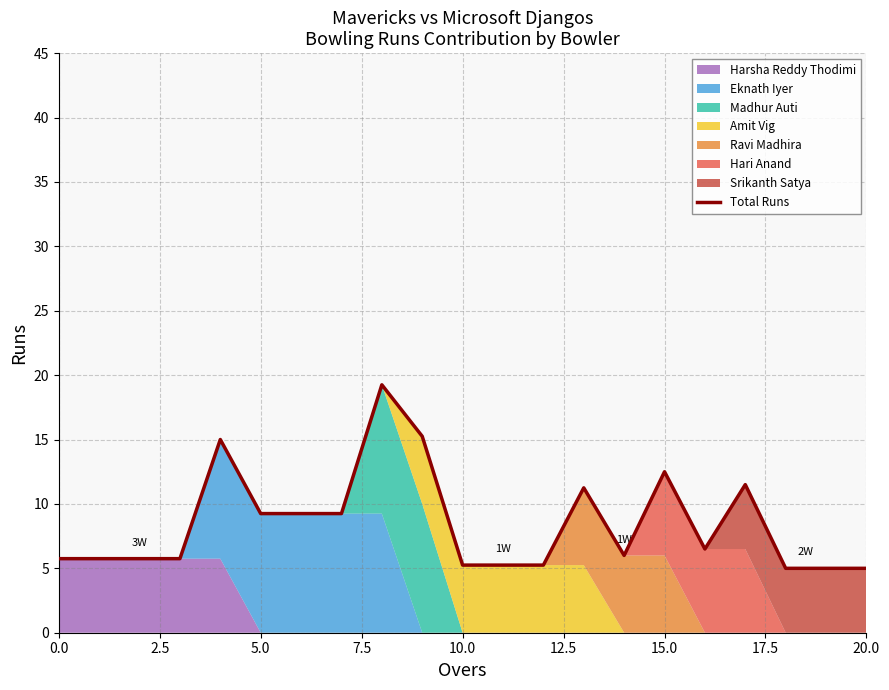

How many values are below 6?

10